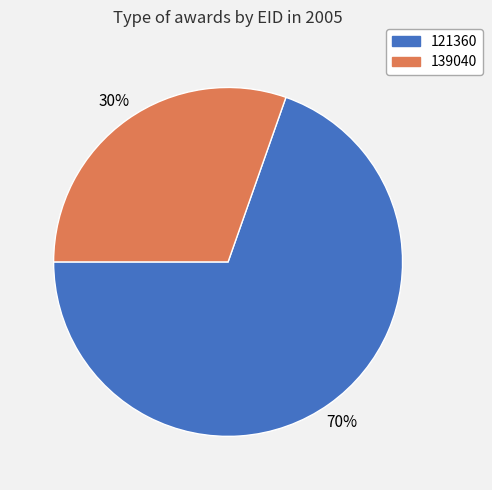

Which slice represents more than half of the pie?

121360